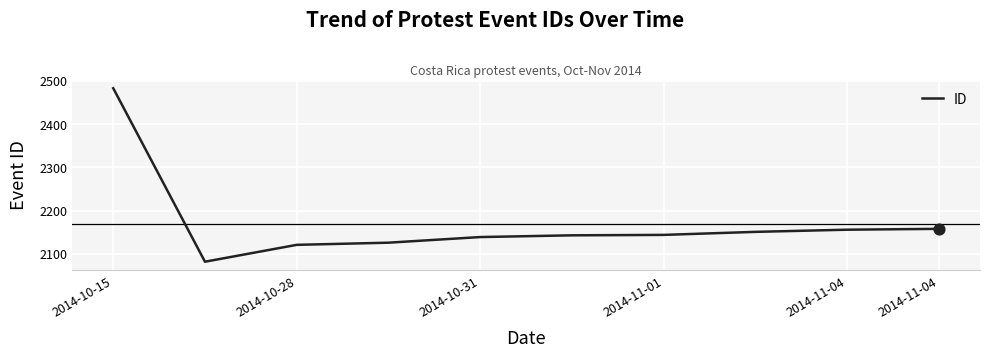

What is the difference between the maximum and minimum values?

401